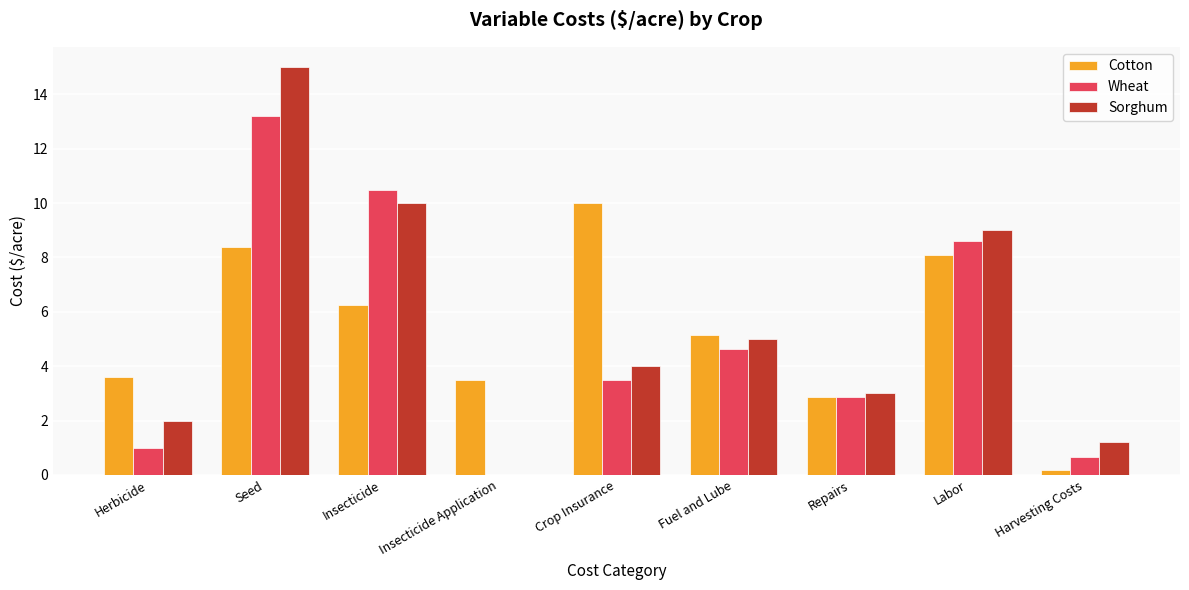

At which label is Wheat closest to 6?

Fuel and Lube